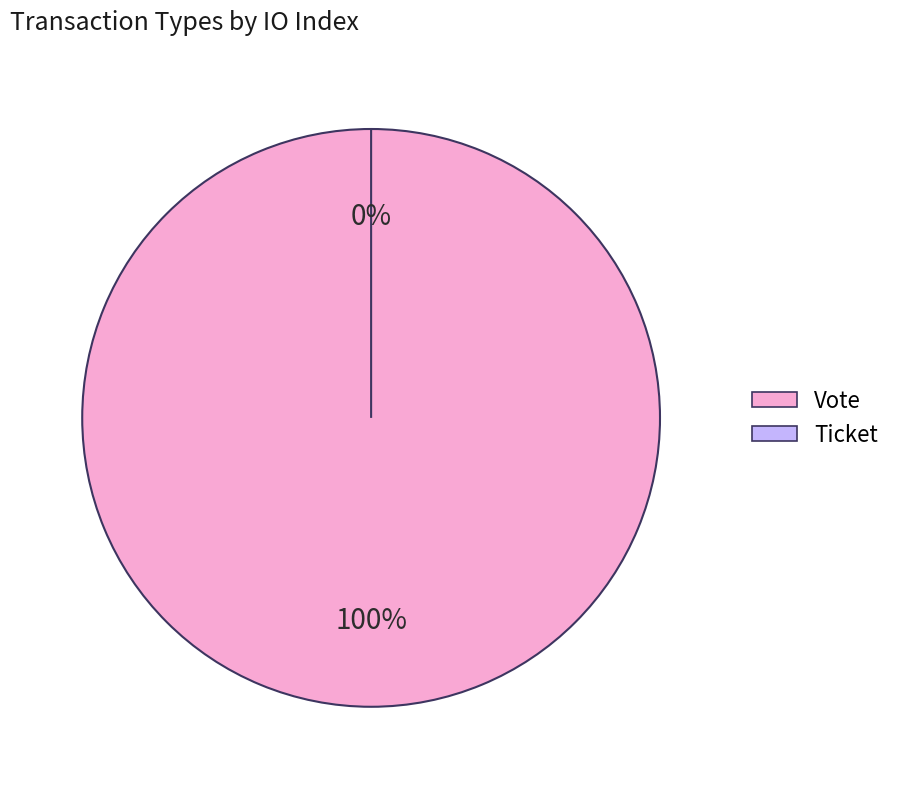

Which category has the smallest portion of the pie?

Ticket